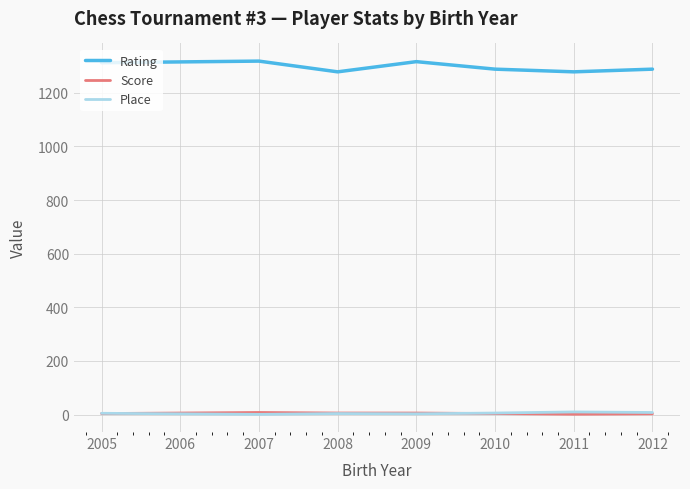

Is it true that Score equals 6.0 at 2009?

True